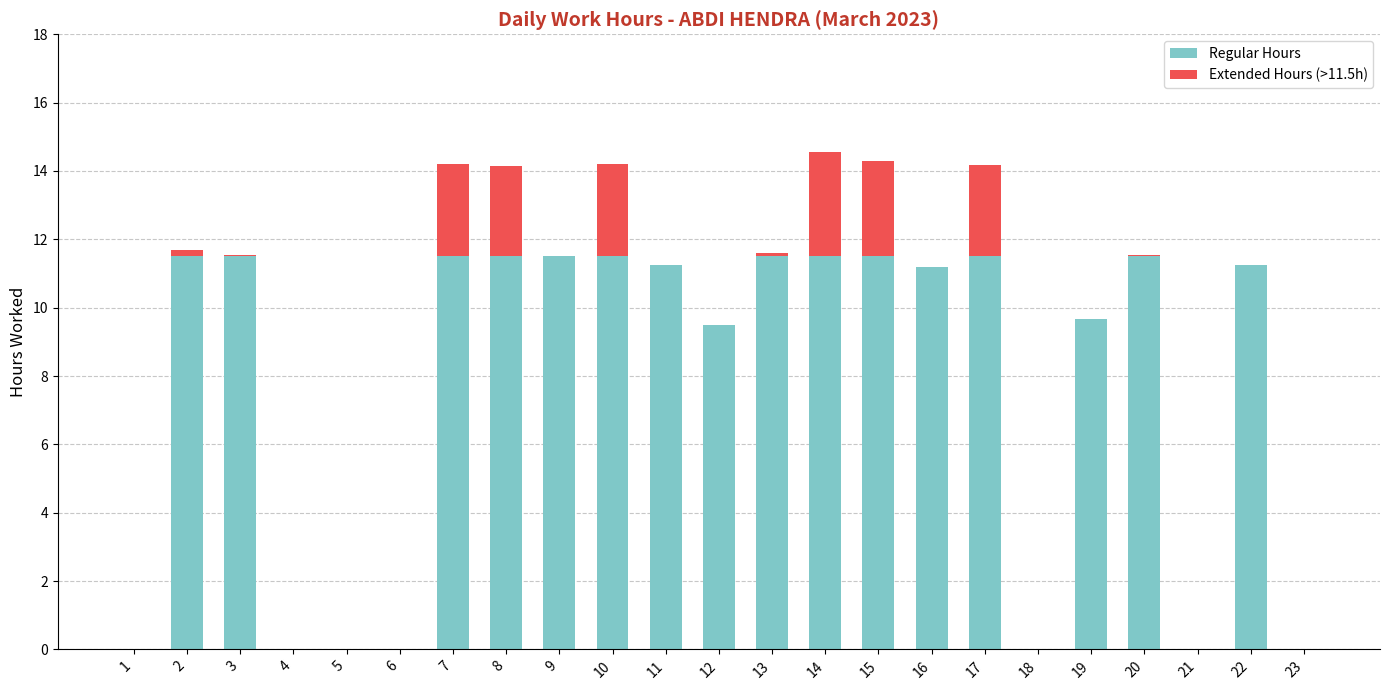

The Regular Hours series shows 11.5 at 17. True or false?

True